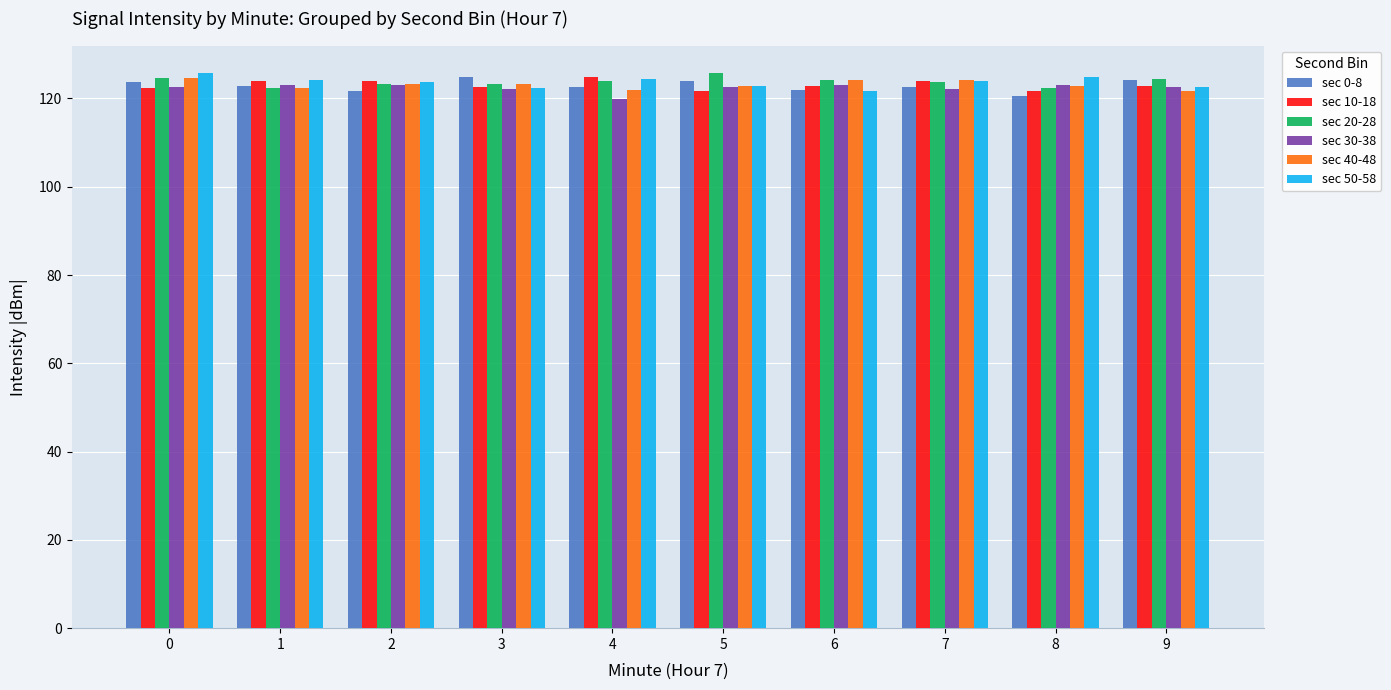

Is it true that sec 40-48 equals 123.2 at 3?

True